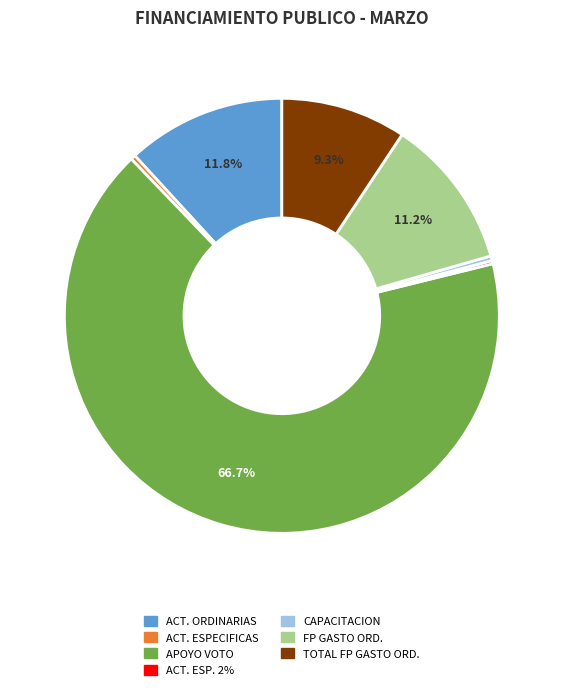

Is there any slice that represents more than half of the pie?

Yes